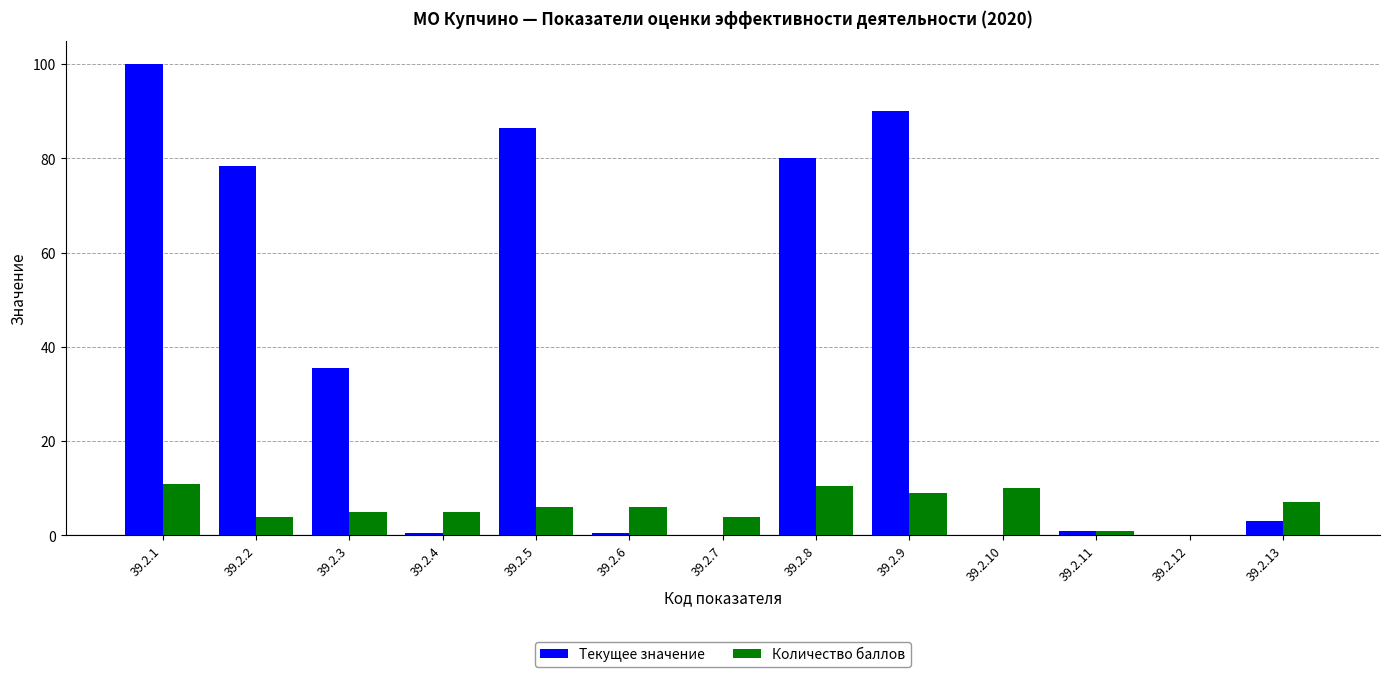

Count the number of data series in this chart.

2